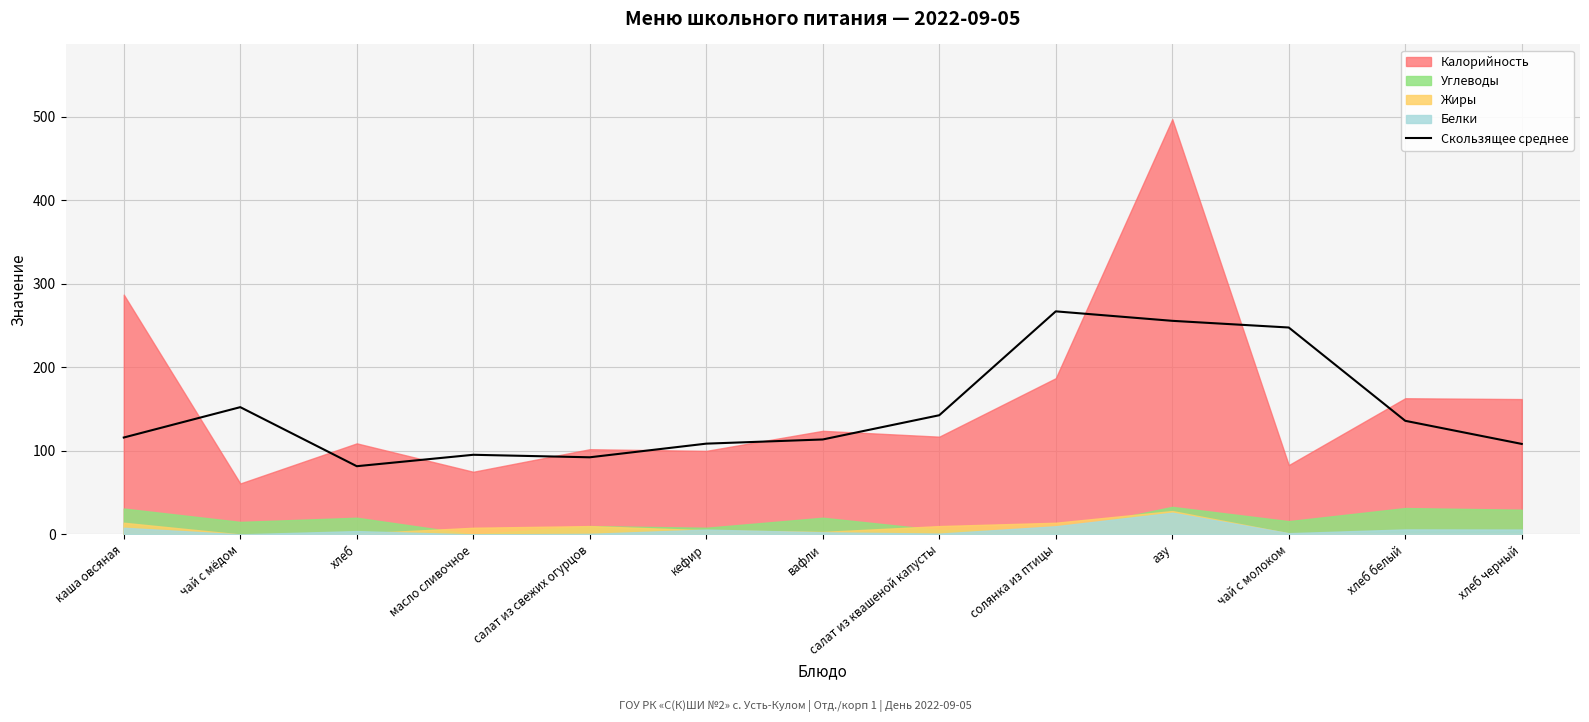

What is the label of the 5th point from the left?

салат из свежих огурцов